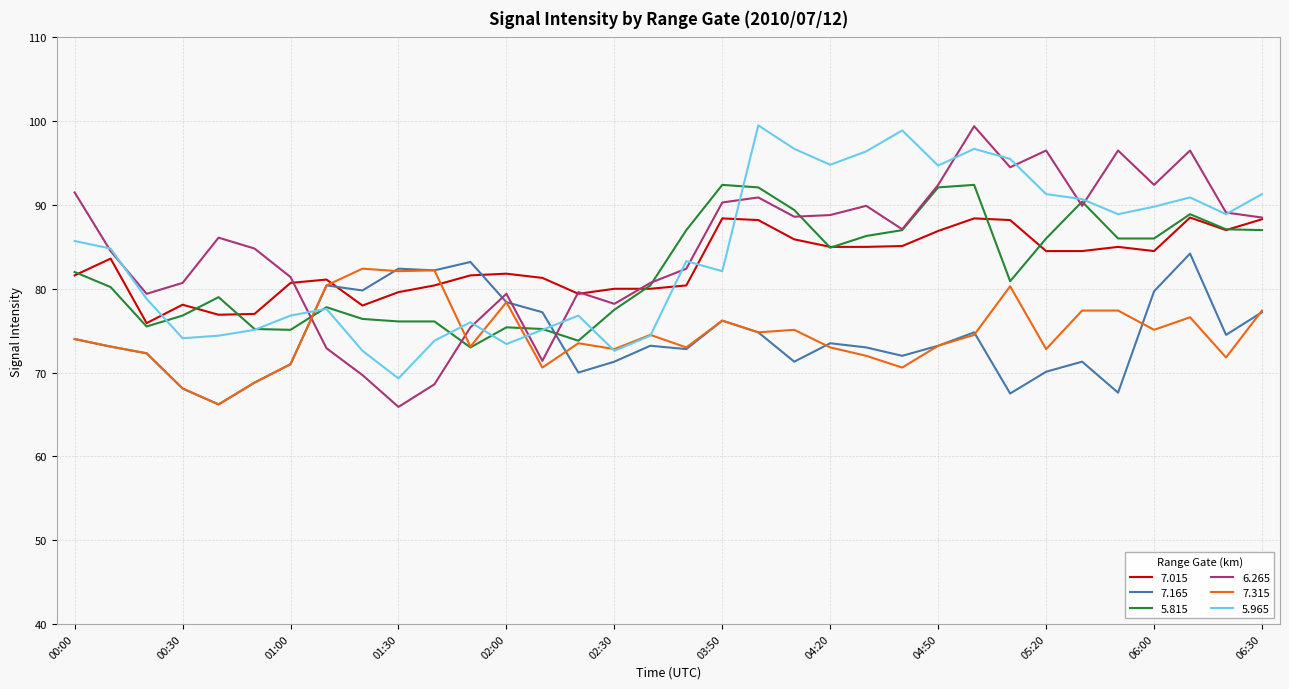

What are all the series names shown in the legend?

7.015, 7.165, 5.815, 6.265, 7.315, 5.965